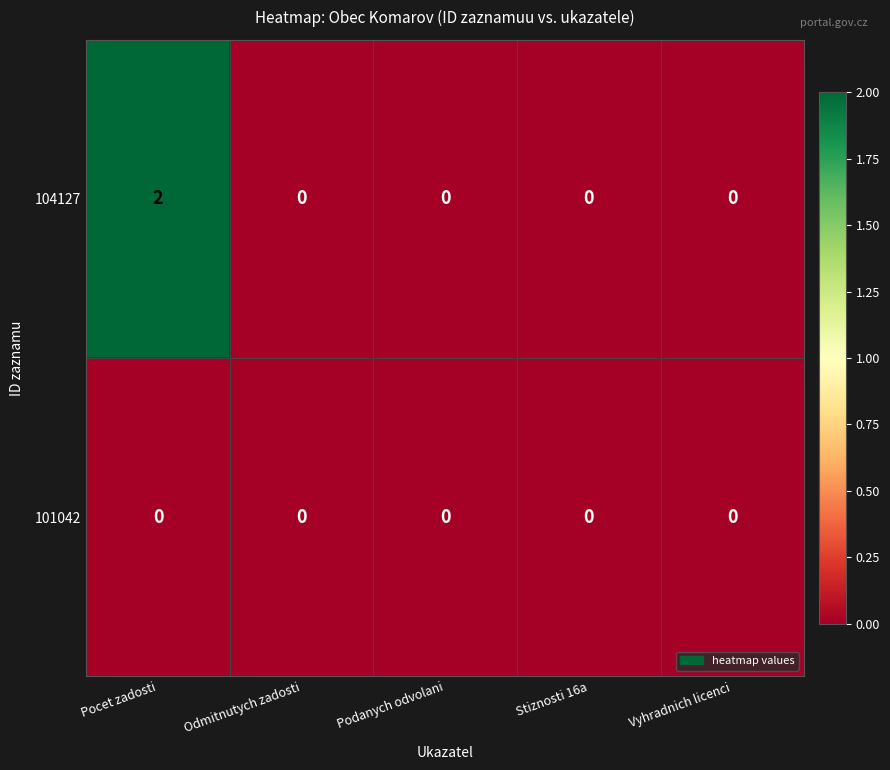

At which category does the chart reach its peak across all series?

Pocet zadosti